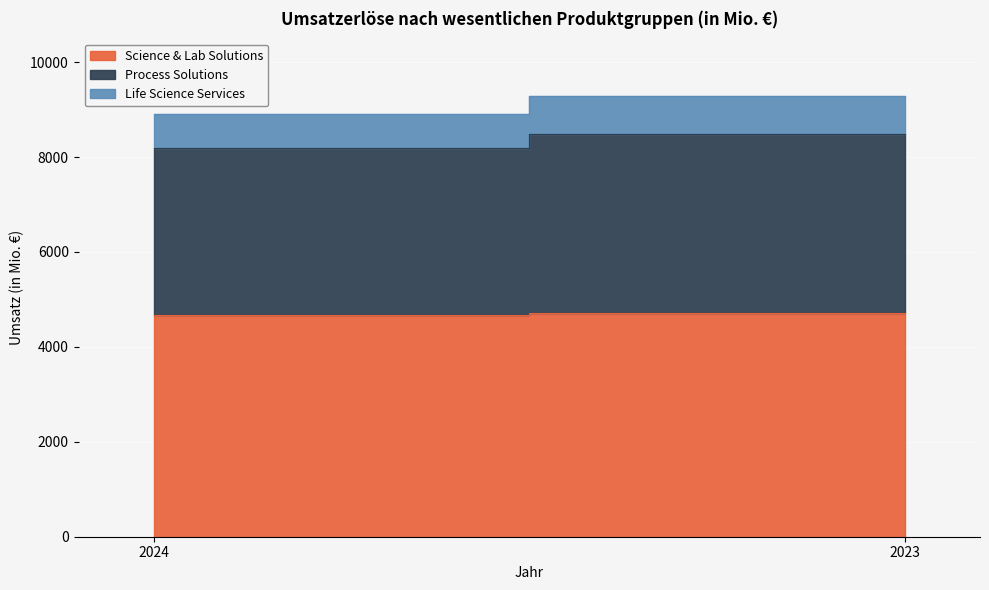

What is the average value of the Science & Lab Solutions series?

4688